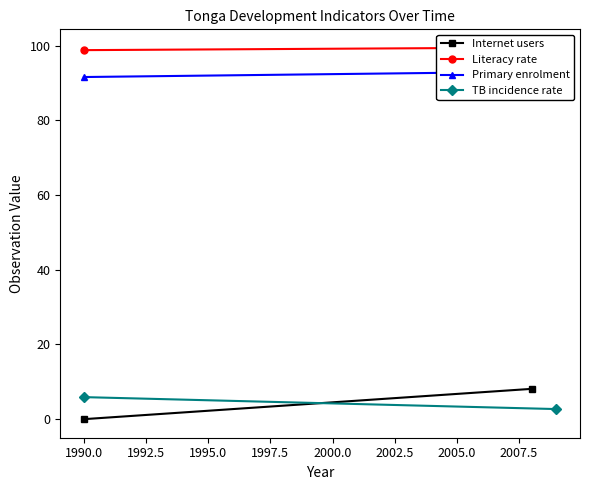

What is the average value of the Internet users series?

4.1